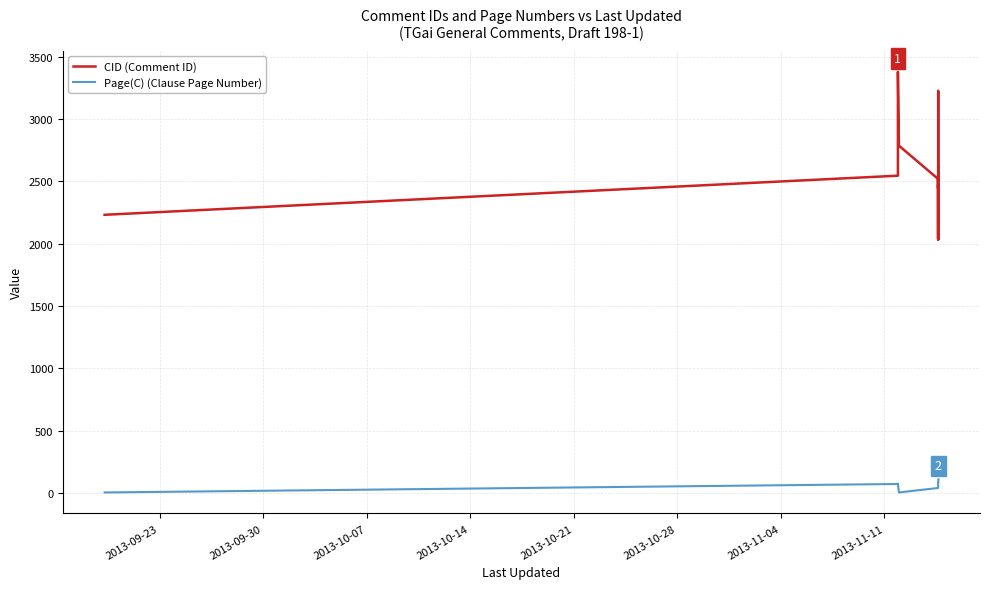

How many distinct data groups are displayed?

2